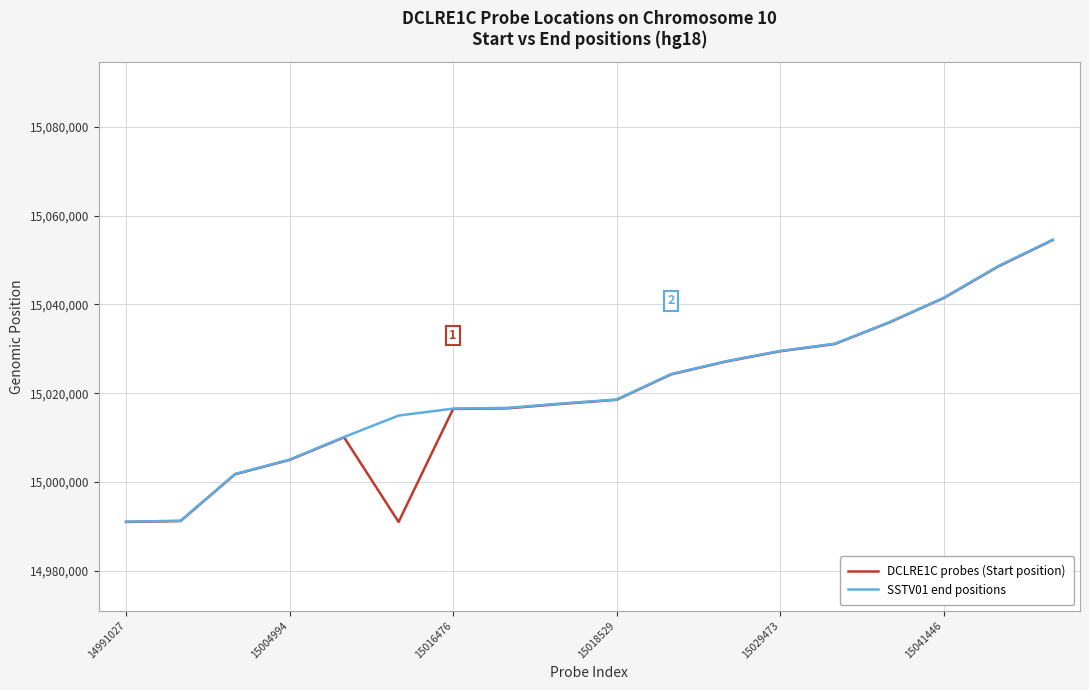

What is the minimum value for SSTV01 end positions?

14991093